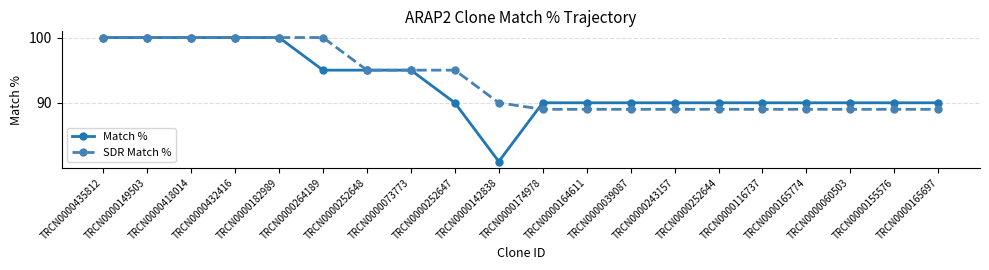

Does the chart display data point markers on the line(s)?

Yes